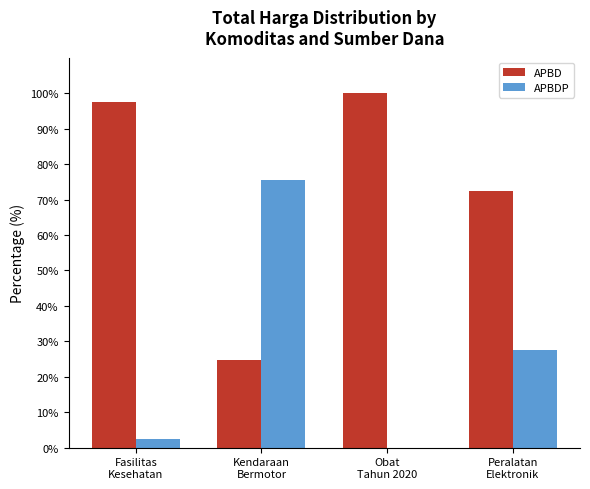

Reading right to left, transcribe all the data shown in this chart.

APBD: Peralatan
Elektronik=72.4	Obat
Tahun 2020=100.0	Kendaraan
Bermotor=24.6	Fasilitas
Kesehatan=97.5
APBDP: Peralatan
Elektronik=27.6	Obat
Tahun 2020=0.0	Kendaraan
Bermotor=75.4	Fasilitas
Kesehatan=2.5